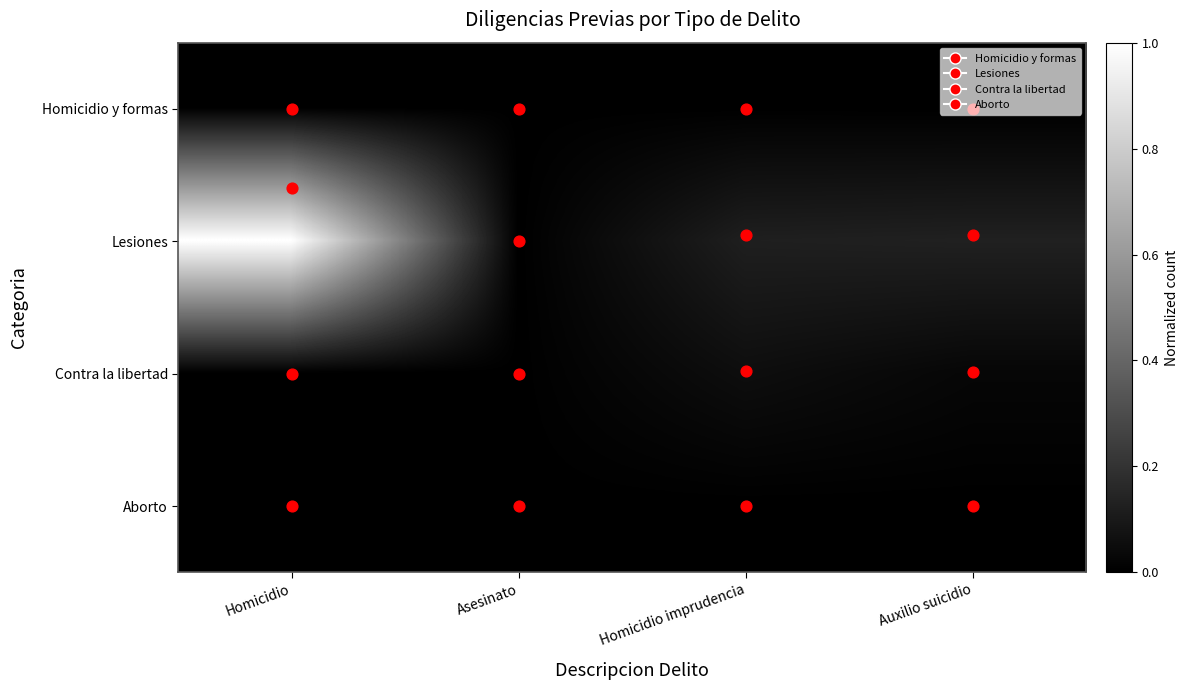

What is the maximum value shown in the chart?

1.0